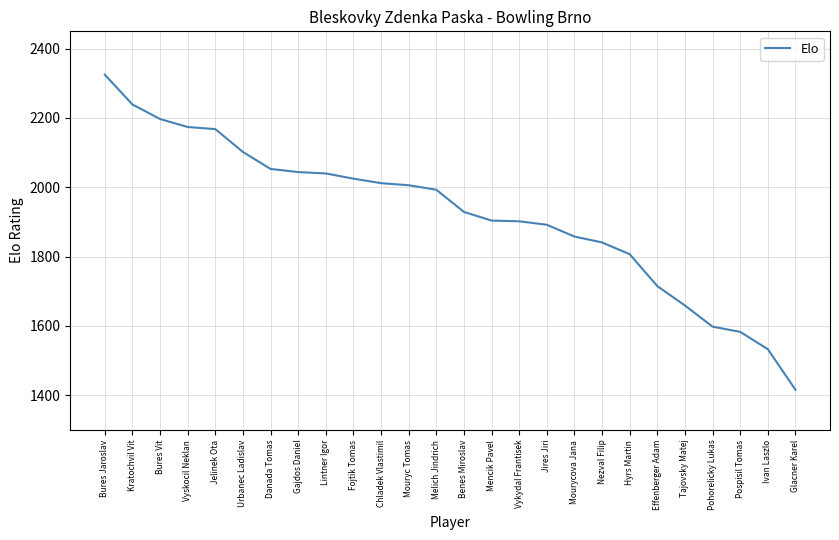

Between Mourycova Jana and Ivan Laszlo, which is larger?

Mourycova Jana